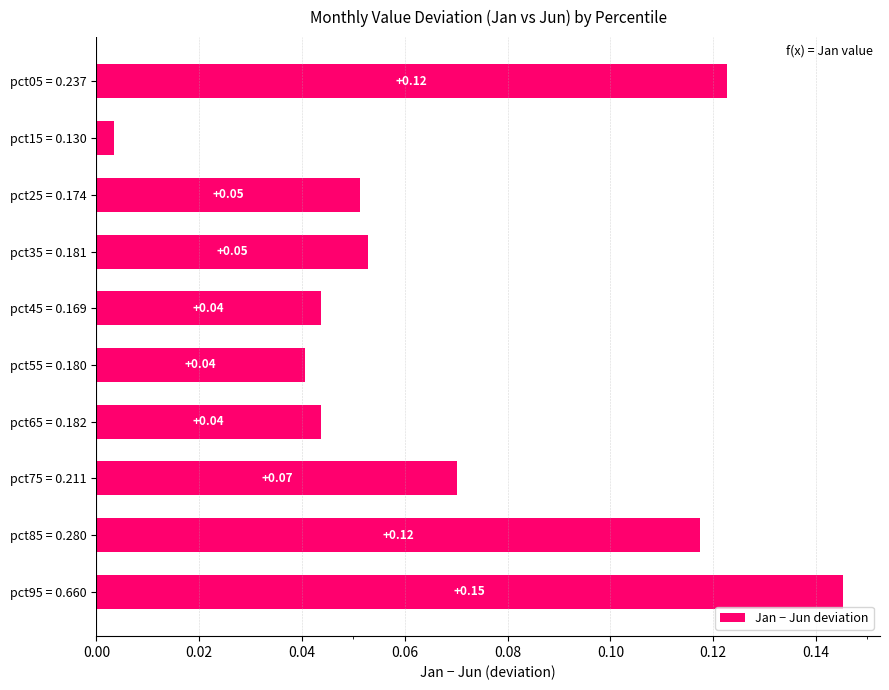

Between pct15 = 0.130 and pct75 = 0.211, which is larger?

pct75 = 0.211